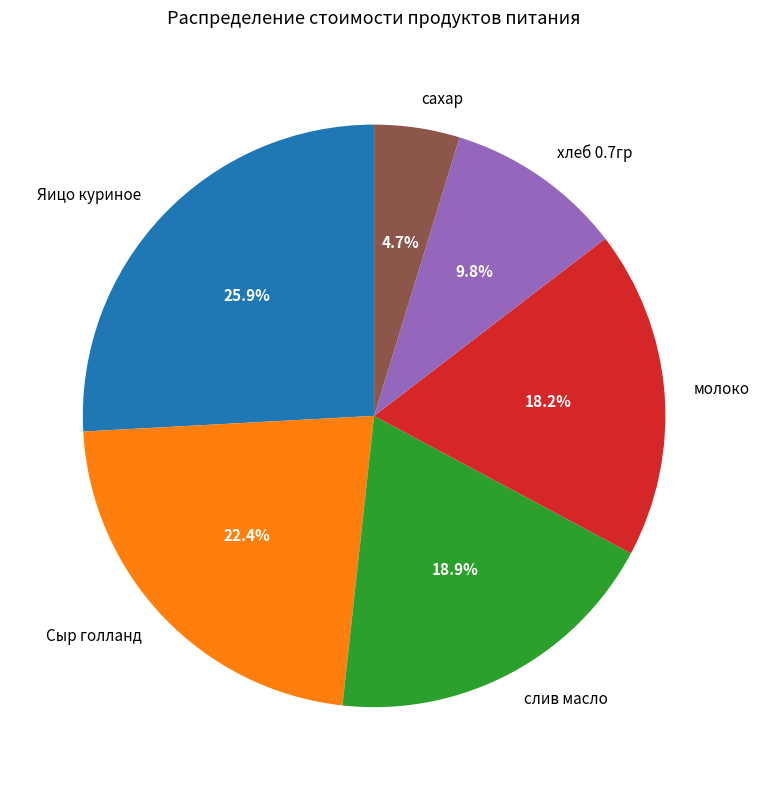

Rank the categories by value from highest to lowest.

Яицо куриное, Сыр голланд, слив масло, молоко, хлеб 0.7гр, сахар